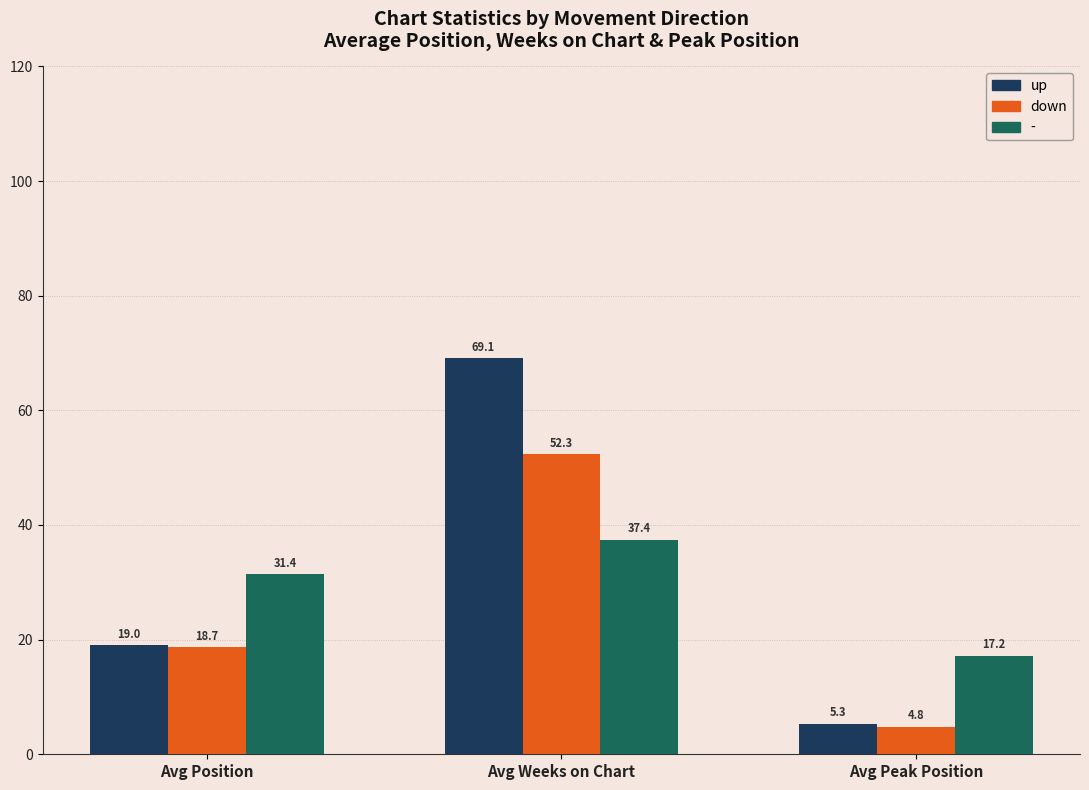

How many categories are shown in the chart?

3